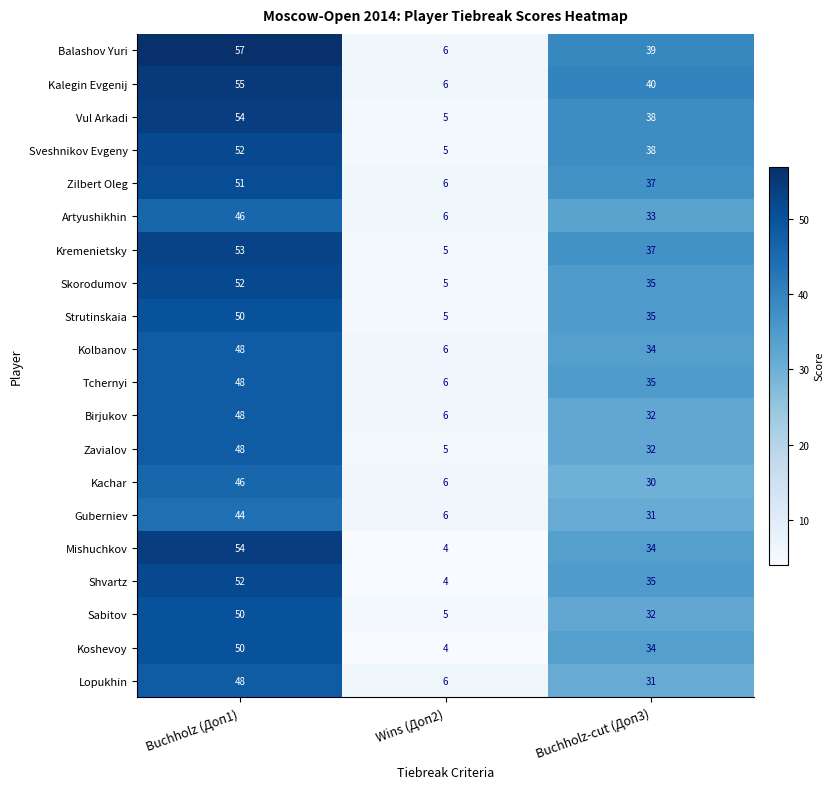

List the labels in order of Vul Arkadi value, largest first.

Buchholz (Доп1), Buchholz-cut (Доп3), Wins (Доп2)